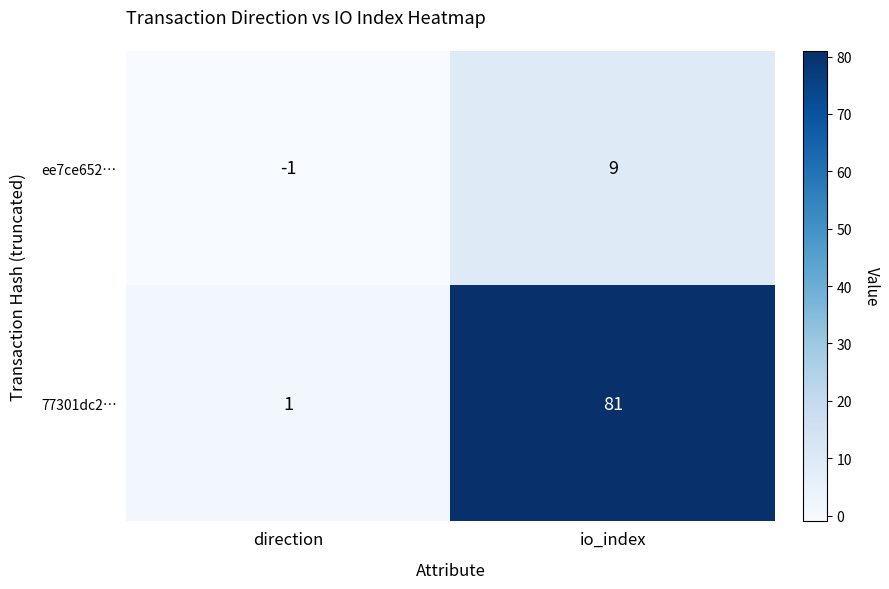

What is the difference between the maximum and minimum values in the 77301dc2… series?

80